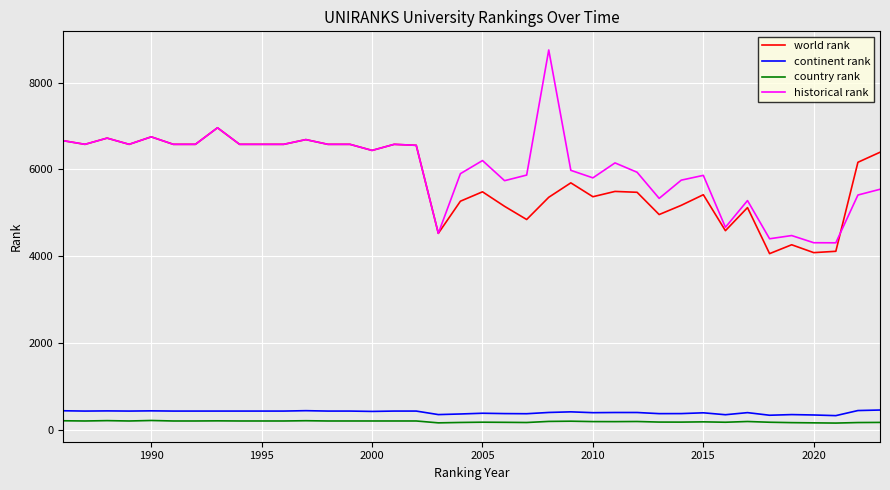

True or false: continent rank and historical rank cross at least once.

False